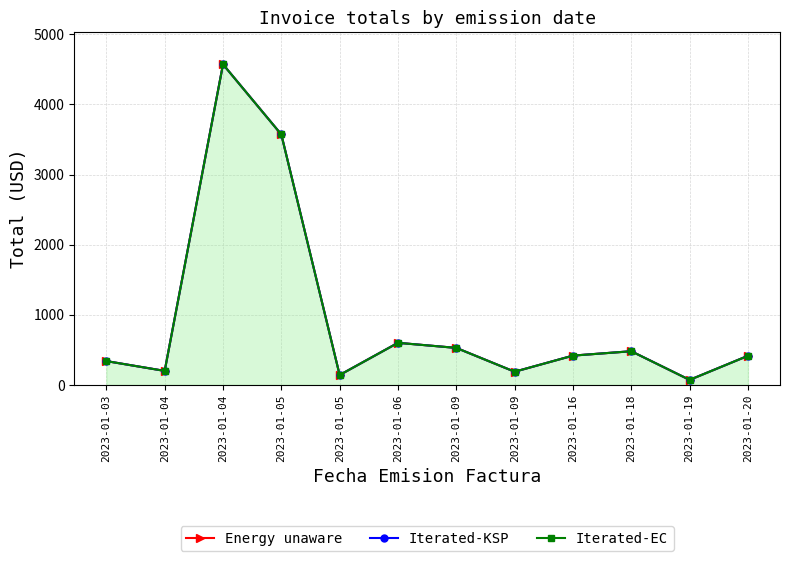

Is the value of Iterated-KSP at 2023-01-06 greater than the value of Iterated-EC at 2023-01-18?

Yes